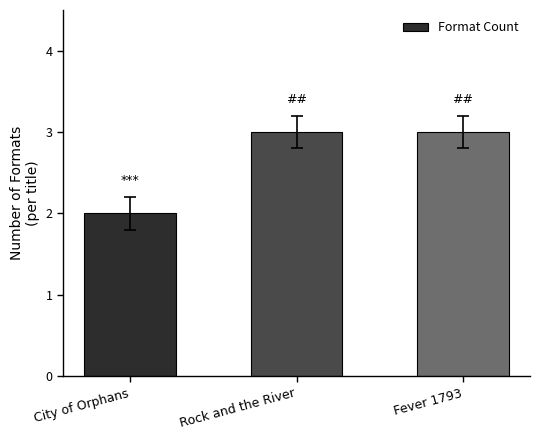

What is the value of the 1st bar from the left?

2